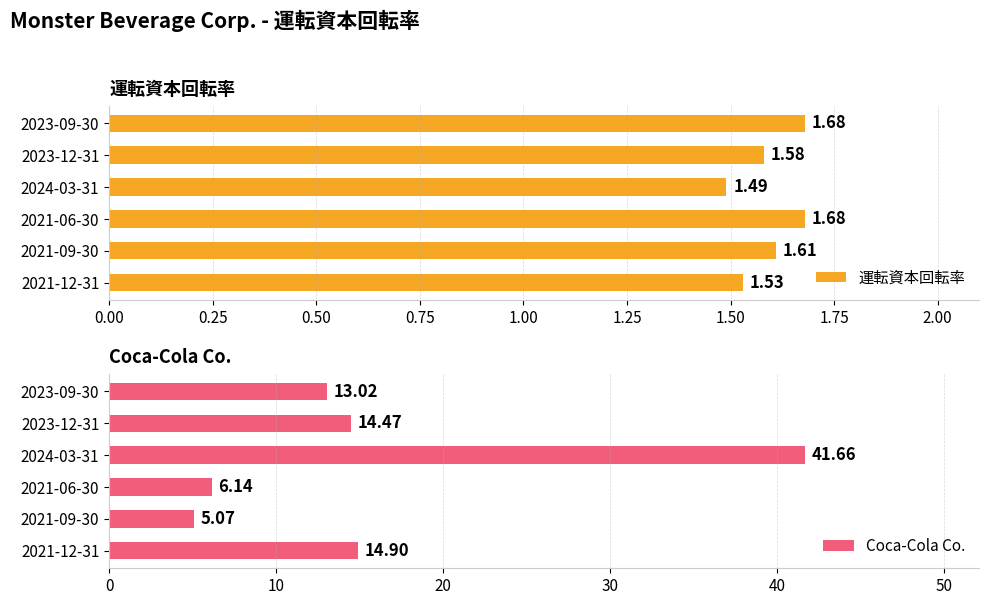

What is the average value of the Coca-Cola Co. series?

15.9